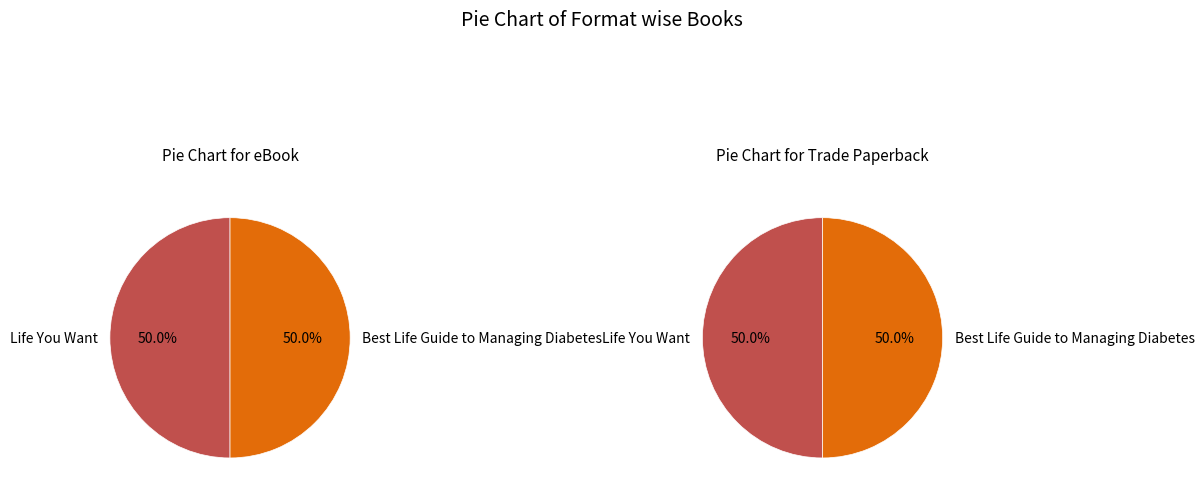

The Life You Want slice represents 50% of the pie. True or false?

True